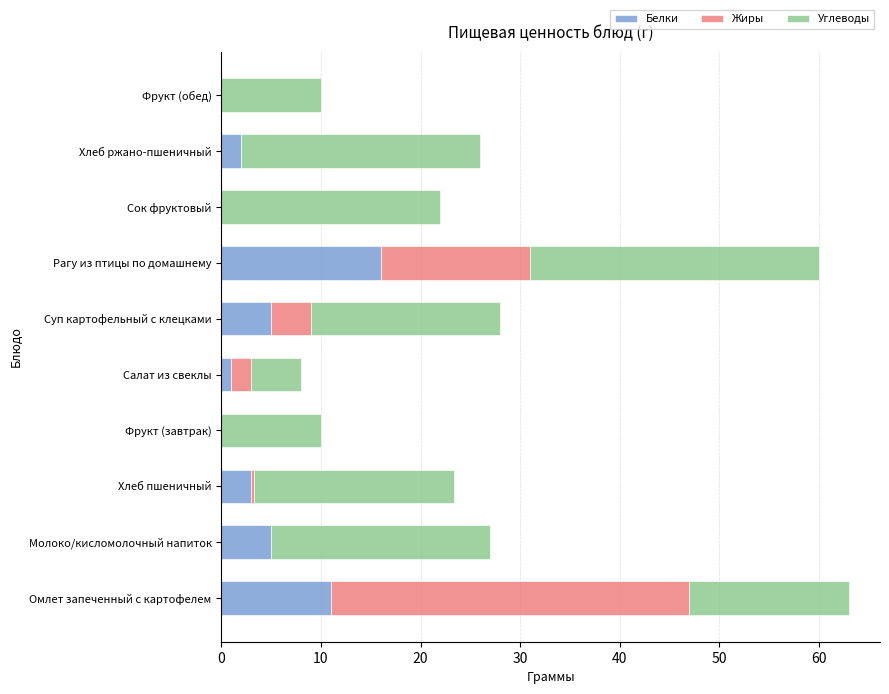

Is it true that Белки equals 0.0 at Фрукт (завтрак)?

True